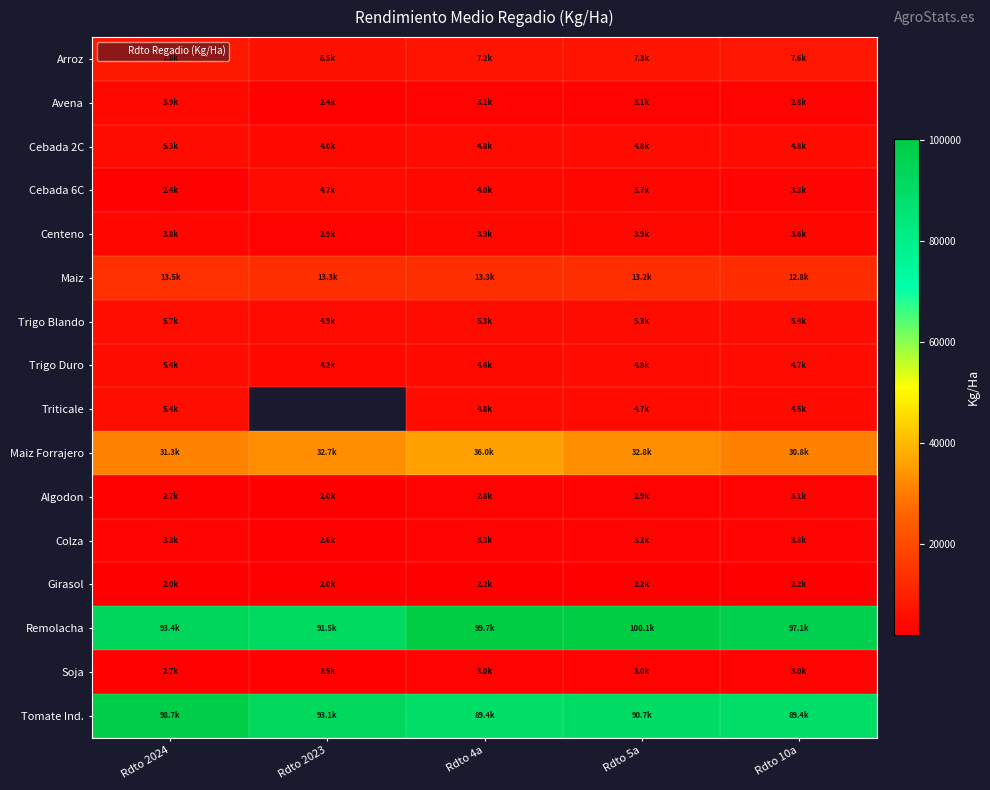

At how many categories does at least one series exceed 98961?

2